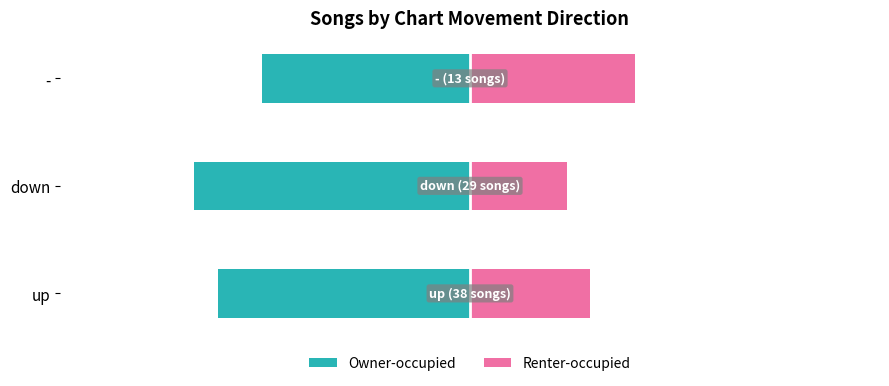

Which series has the largest range (max minus min)?

Owner-occupied